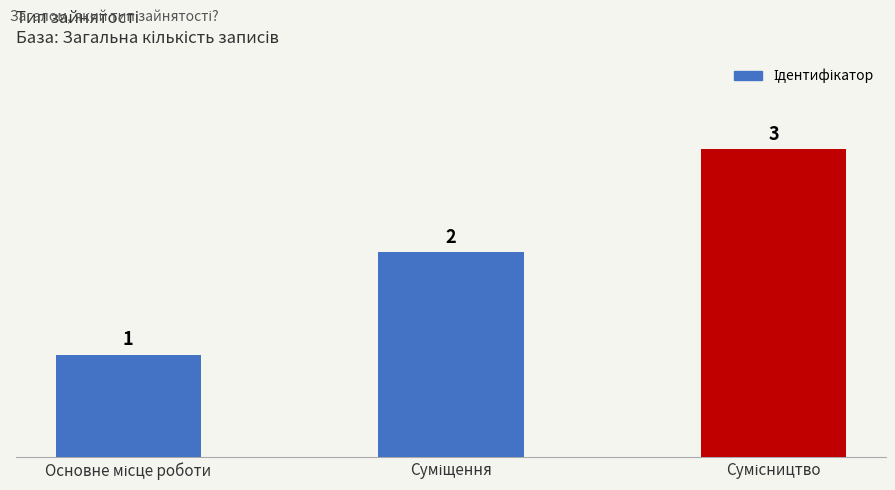

What is the smallest value displayed?

1